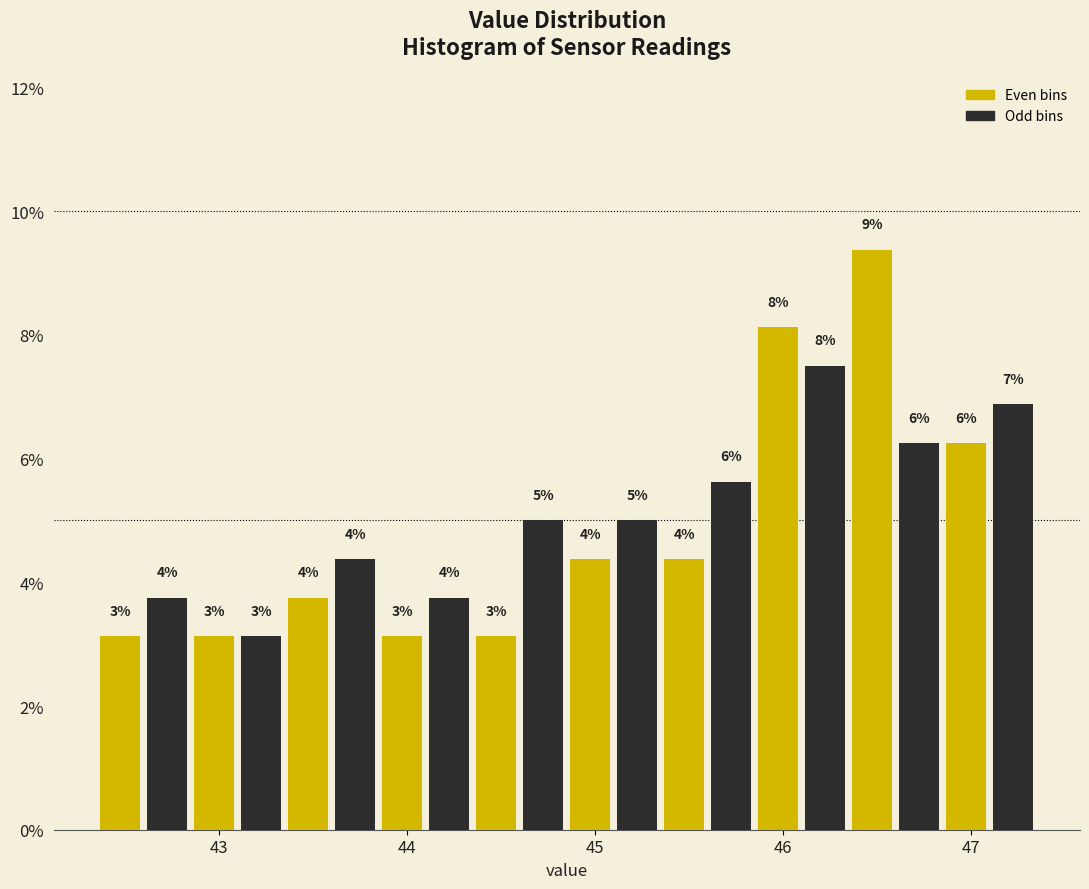

Read against the x-axis, roughly where is the centre of the tallest bar?

46.5